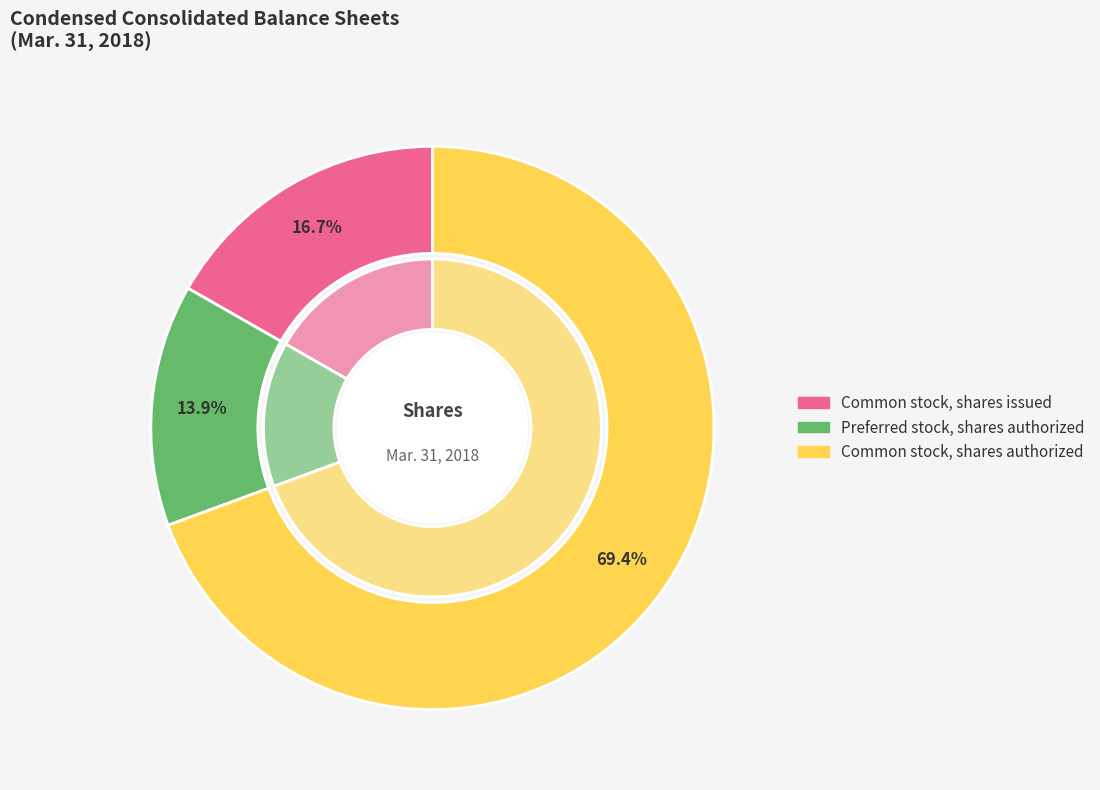

What is the total percentage of Common stock, shares issued and Preferred stock, shares authorized?

30.6%